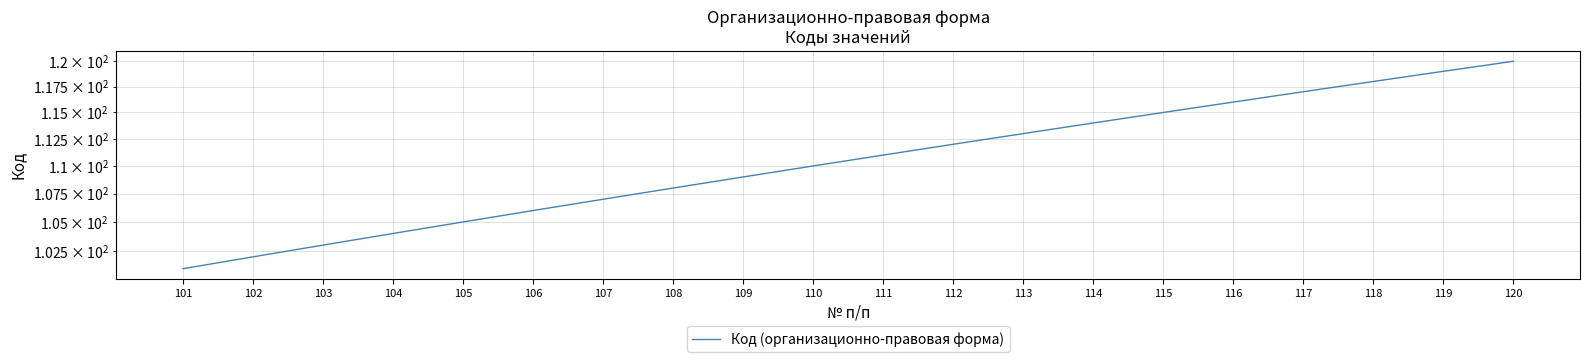

What is the greatest value displayed?

120